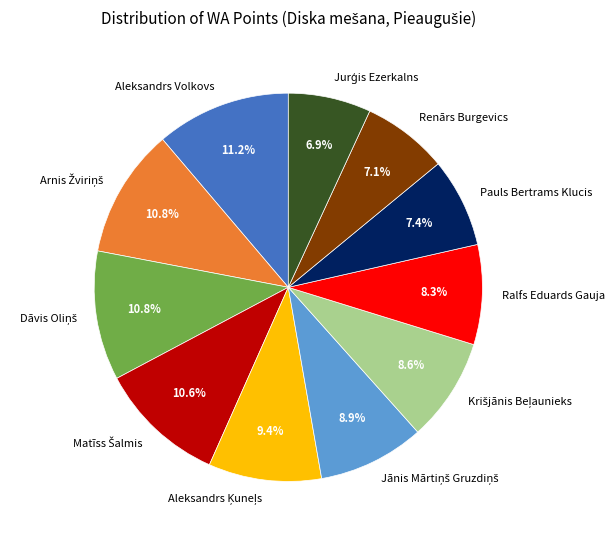

Between Renārs Burgevics and Aleksandrs Volkovs, which is larger?

Aleksandrs Volkovs